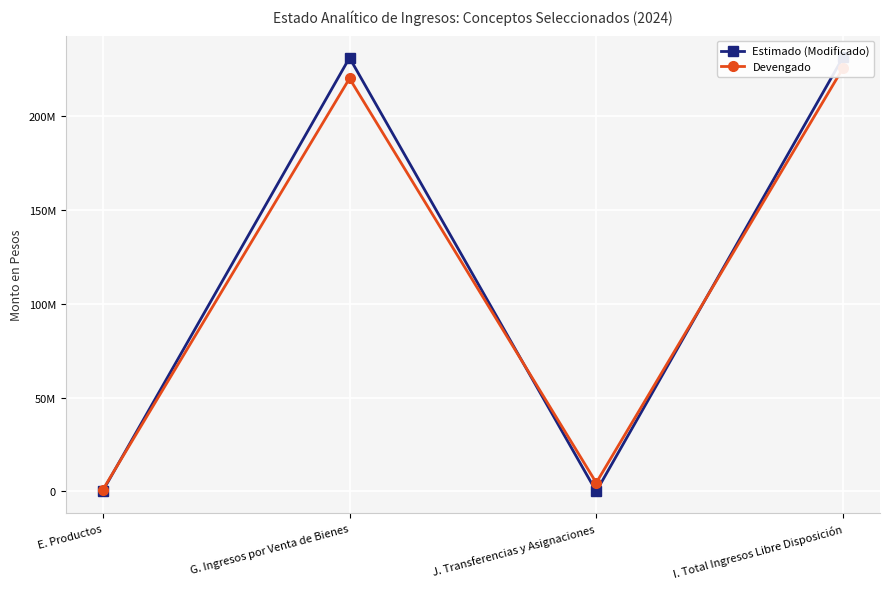

What position from the left is E. Productos?

1